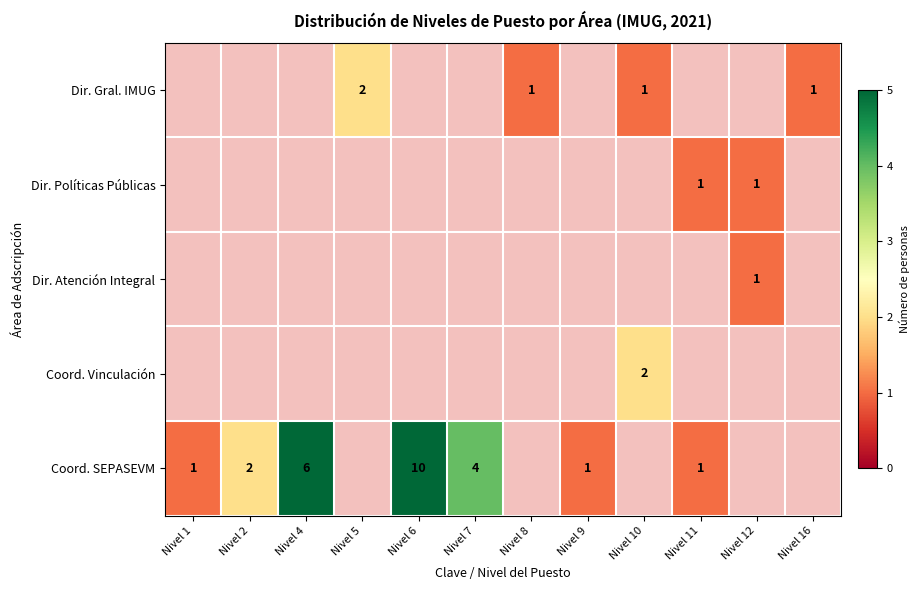

Between Nivel 4 and Nivel 11, which is larger?

Nivel 11